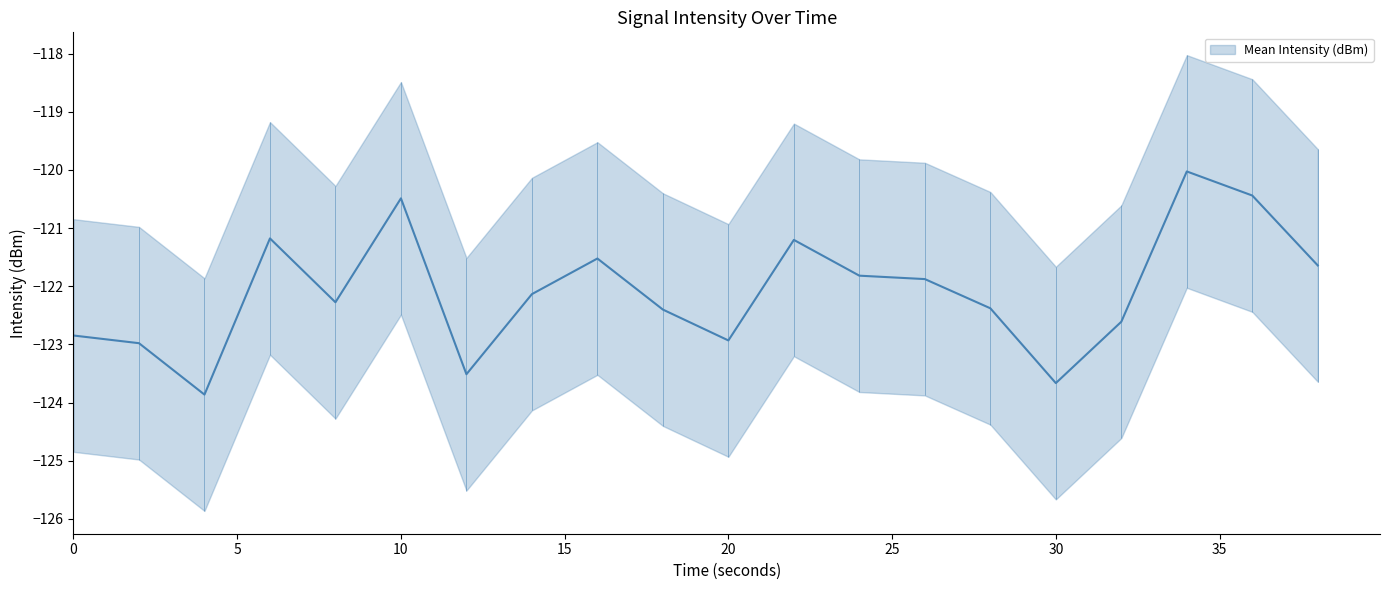

How many interior local peaks (higher than both neighbors) does the data have?

5